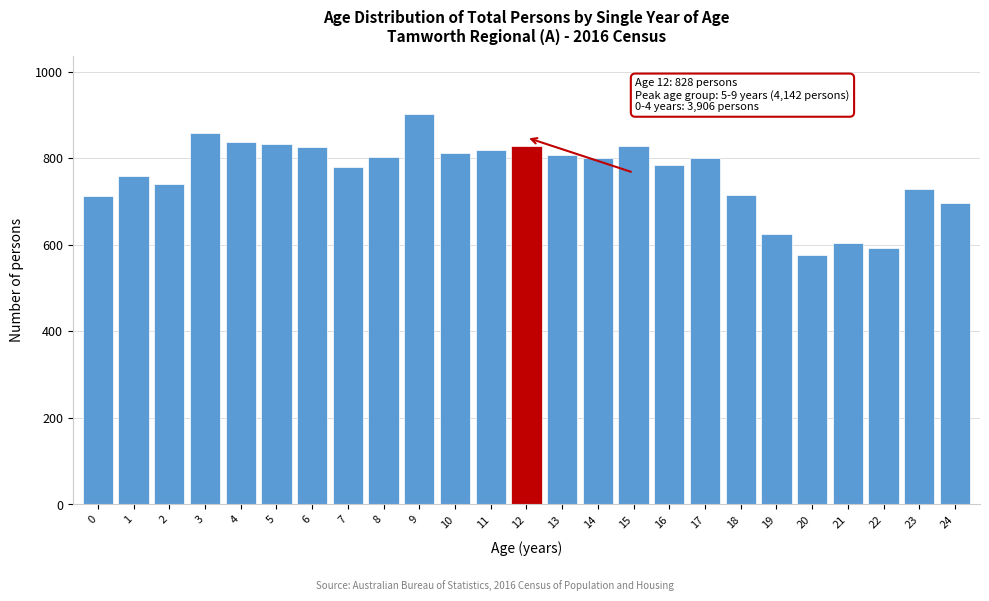

What is the value of the 7th bar from the left?

826